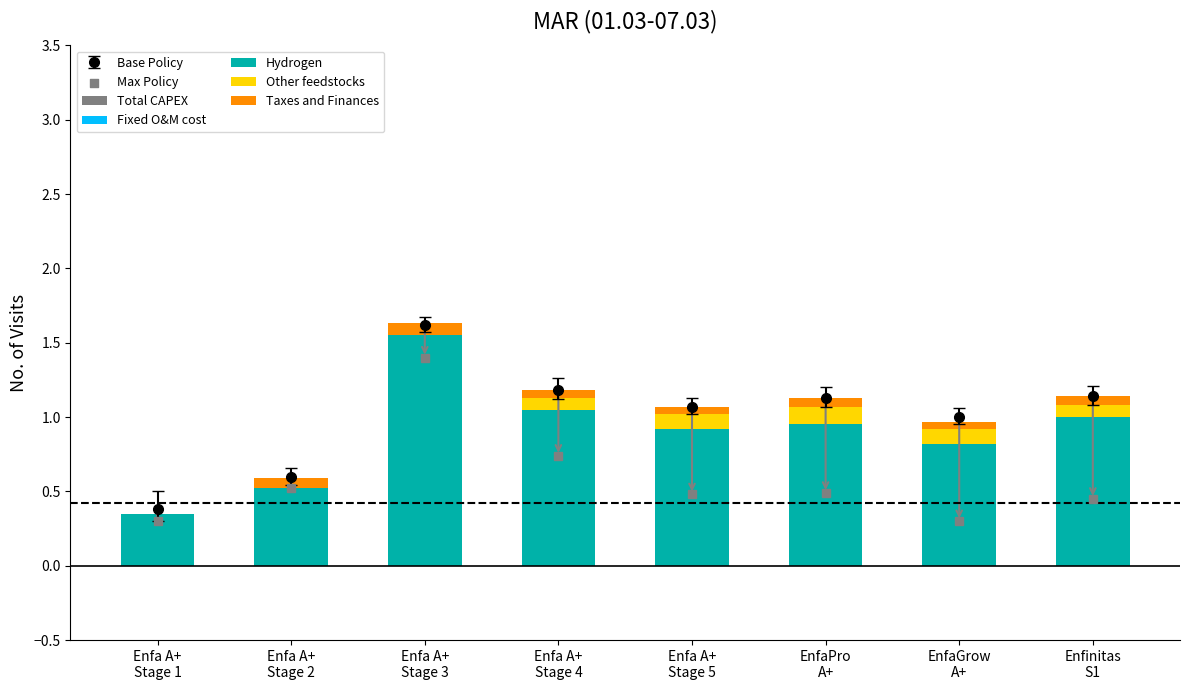

At how many categories does at least one series exceed 0?

8